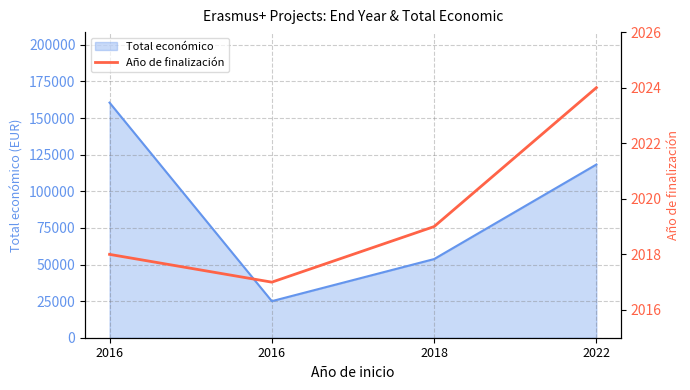

At which label does Total económico (line) reach its peak?

2016